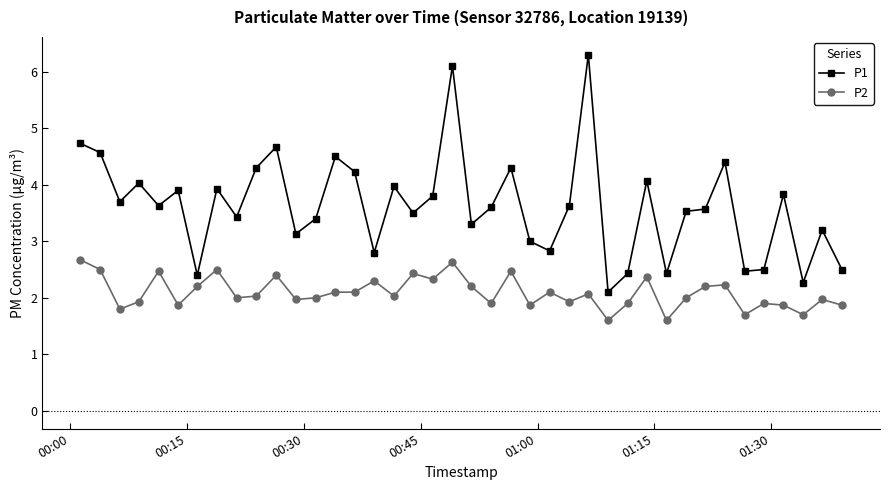

True or false: P2 and P1 cross at least once.

False